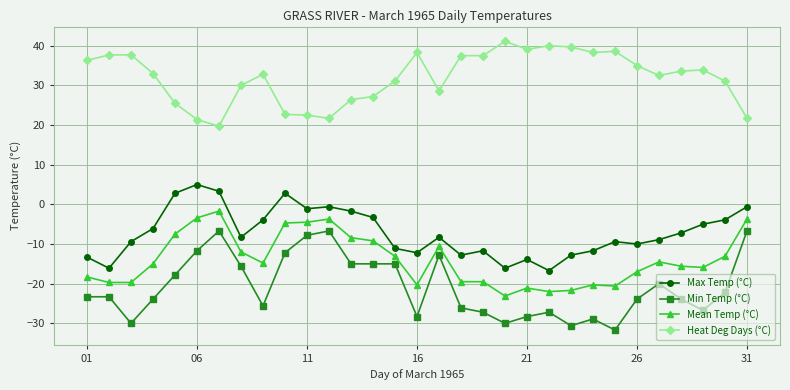

What is the highest value of the Max Temp (°C) series?

5.0